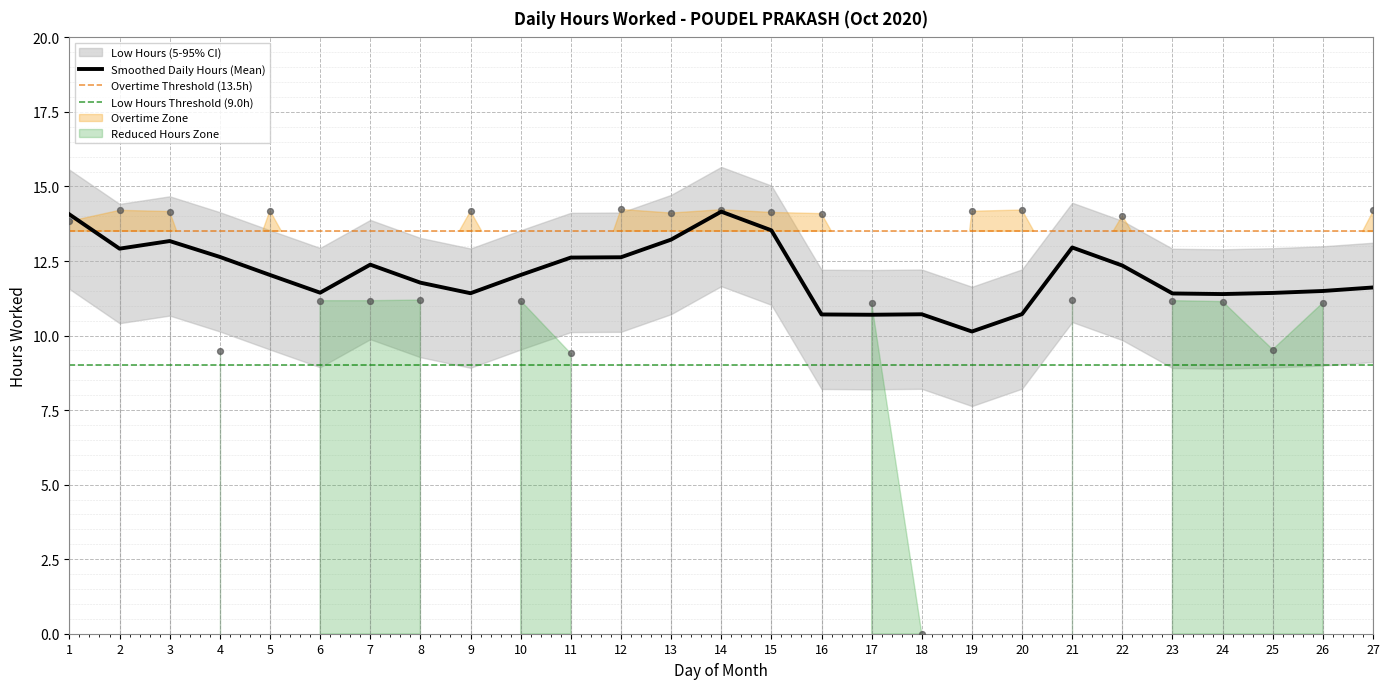

What is the ratio of the value at 20 to the value at 15?

1.0